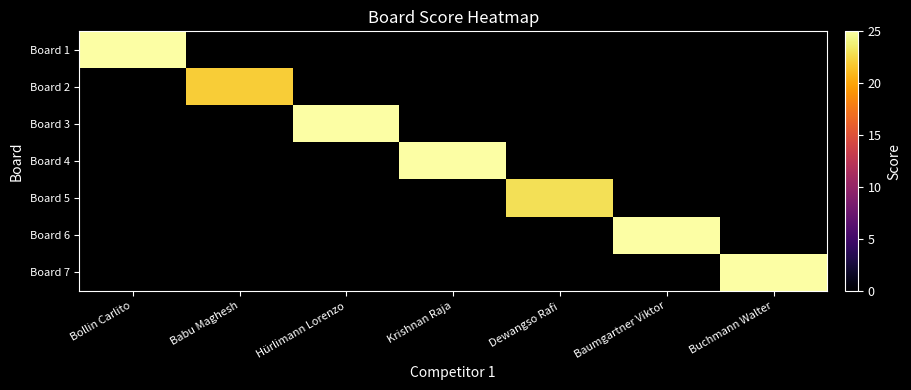

The value of Board 6 at Baumgartner Viktor is 25.0. True or false?

True